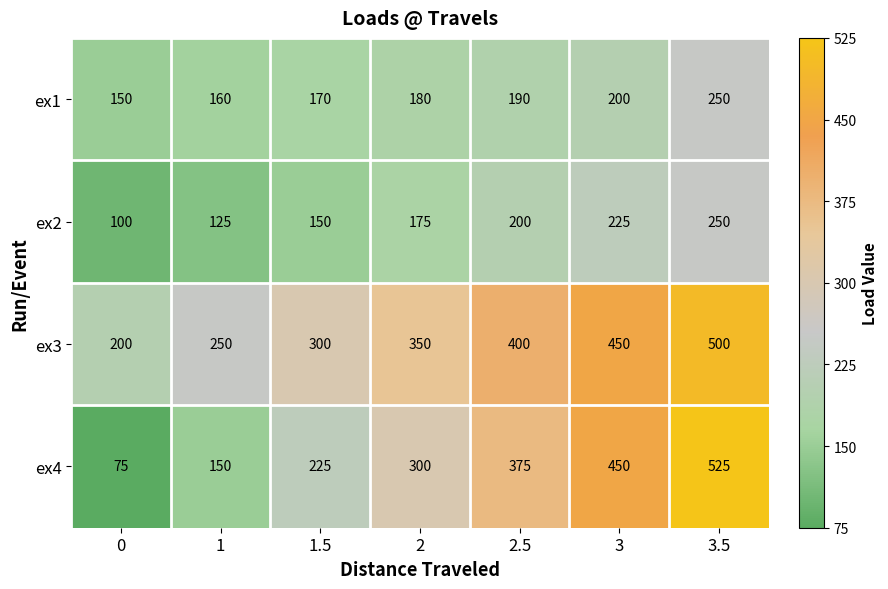

What is the minimum value shown in the chart?

75